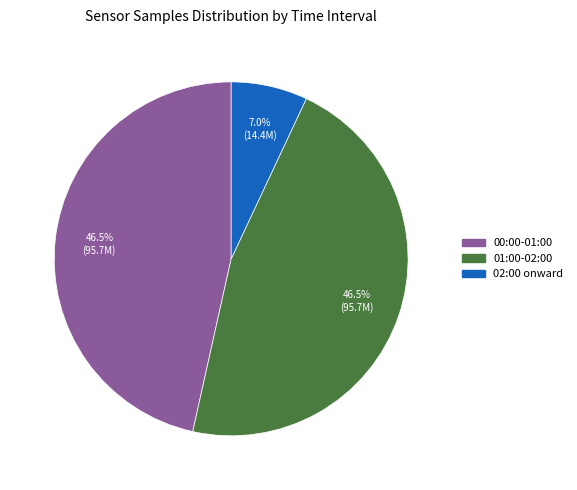

Does any single category account for the majority?

No